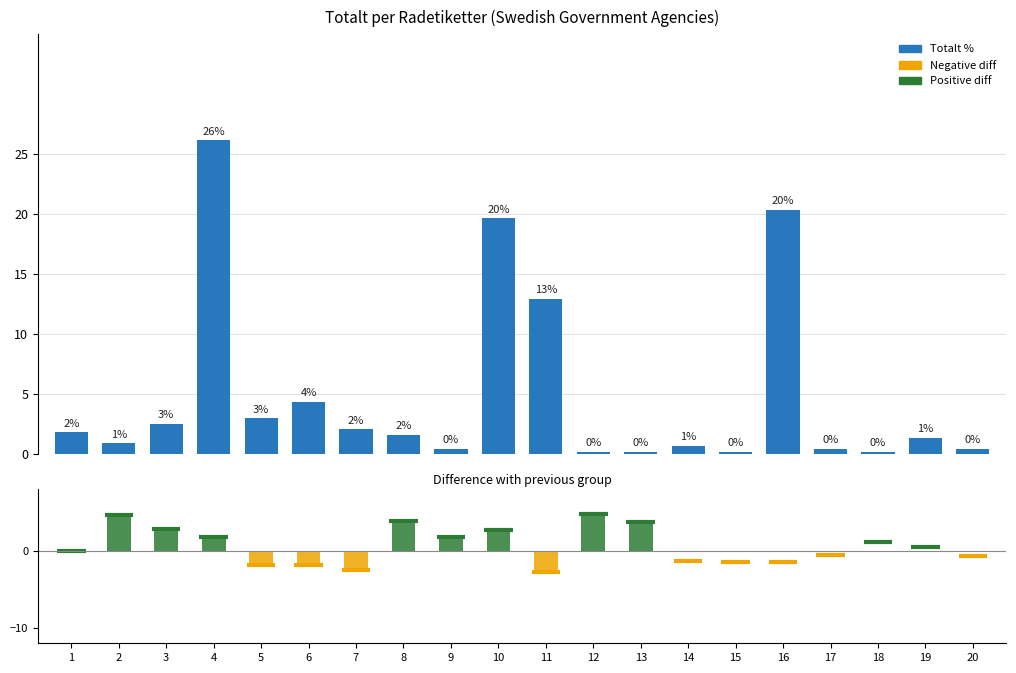

Reading right to left, list all the values displayed in this chart.

0.5	1.4	0.2	0.5	20.4	0.2	0.7	0.2	0.2	13.0	19.7	0.5	1.6	2.1	4.4	3.0	26.2	2.5	0.9	1.9